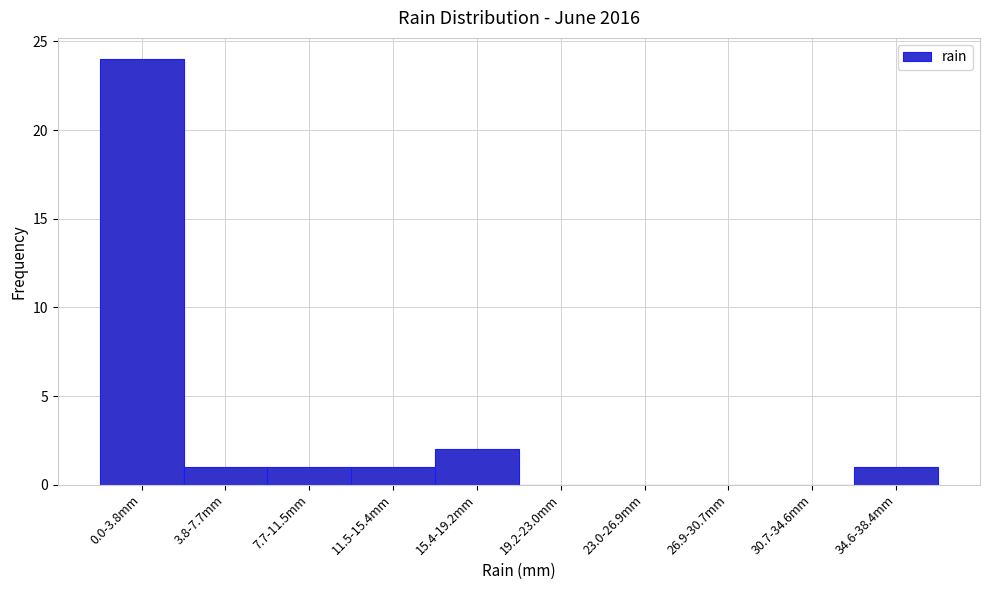

Reading right to left, transcribe all the data shown in this chart.

34.6-38.4mm=1	30.7-34.6mm=0	26.9-30.7mm=0	23.0-26.9mm=0	19.2-23.0mm=0	15.4-19.2mm=2	11.5-15.4mm=1	7.7-11.5mm=1	3.8-7.7mm=1	0.0-3.8mm=24